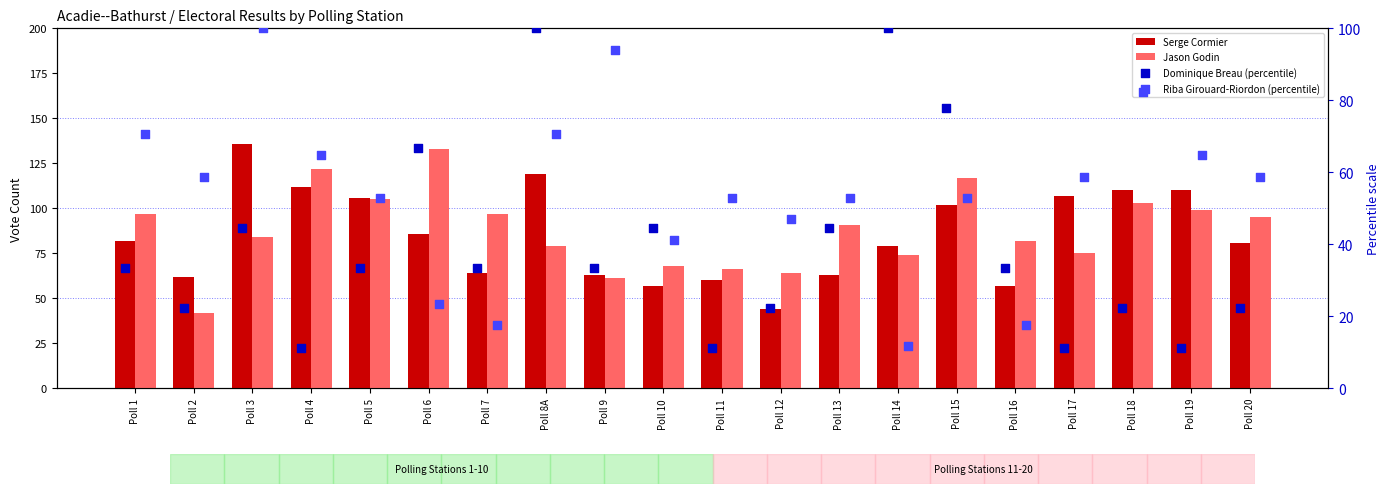

Which series reaches the minimum Y coordinate?

Dominique Breau (percentile)